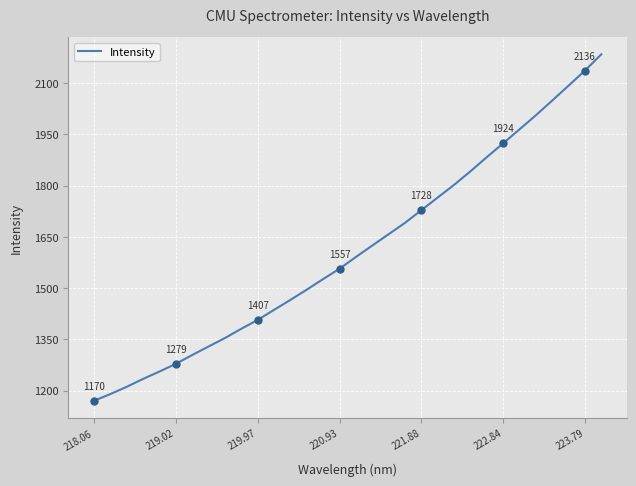

What is the lowest value of the Intensity series?

1170.4